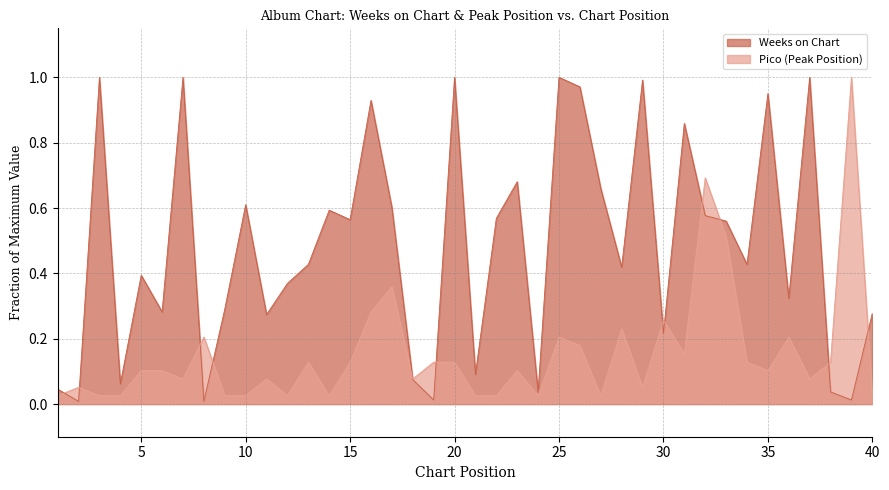

How many interior local peaks does the Weeks on Chart series have?

13